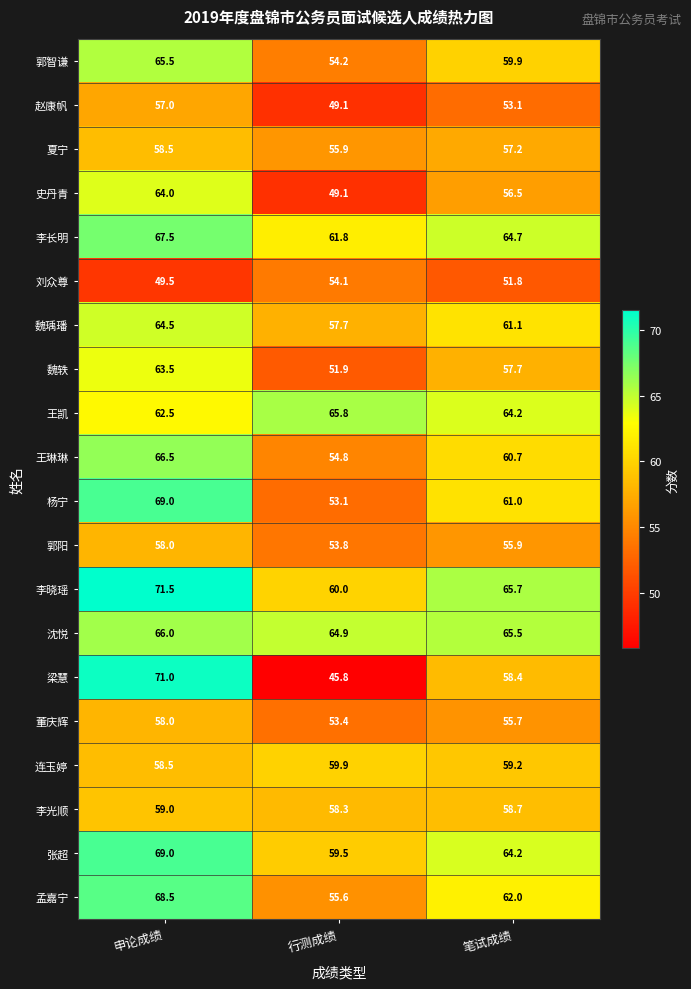

Count the number of categories in the chart.

3